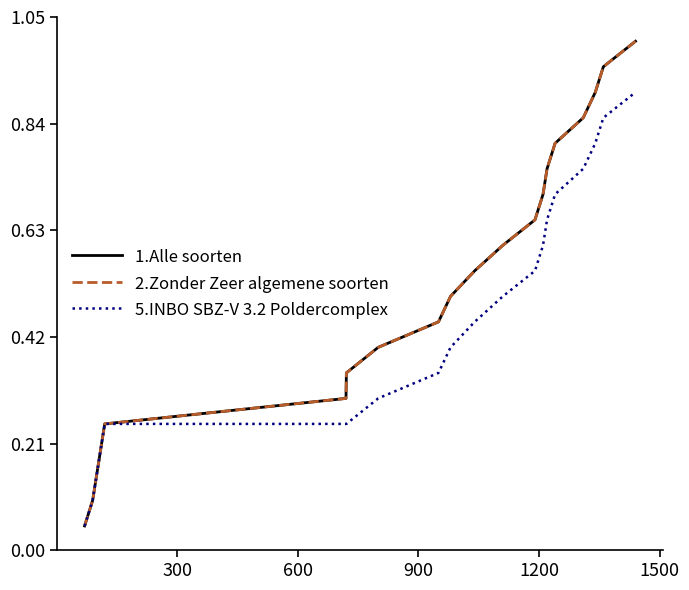

Is this an area chart (filled region under the line)?

No